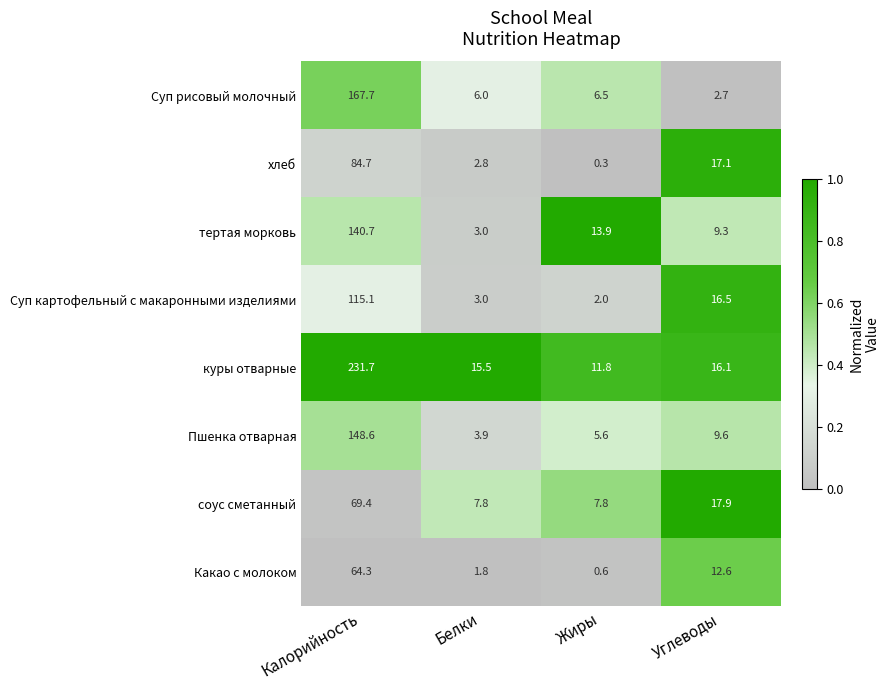

What is the difference between the second highest and minimum values in the Суп картофельный с макаронными изделиями series?

14.5